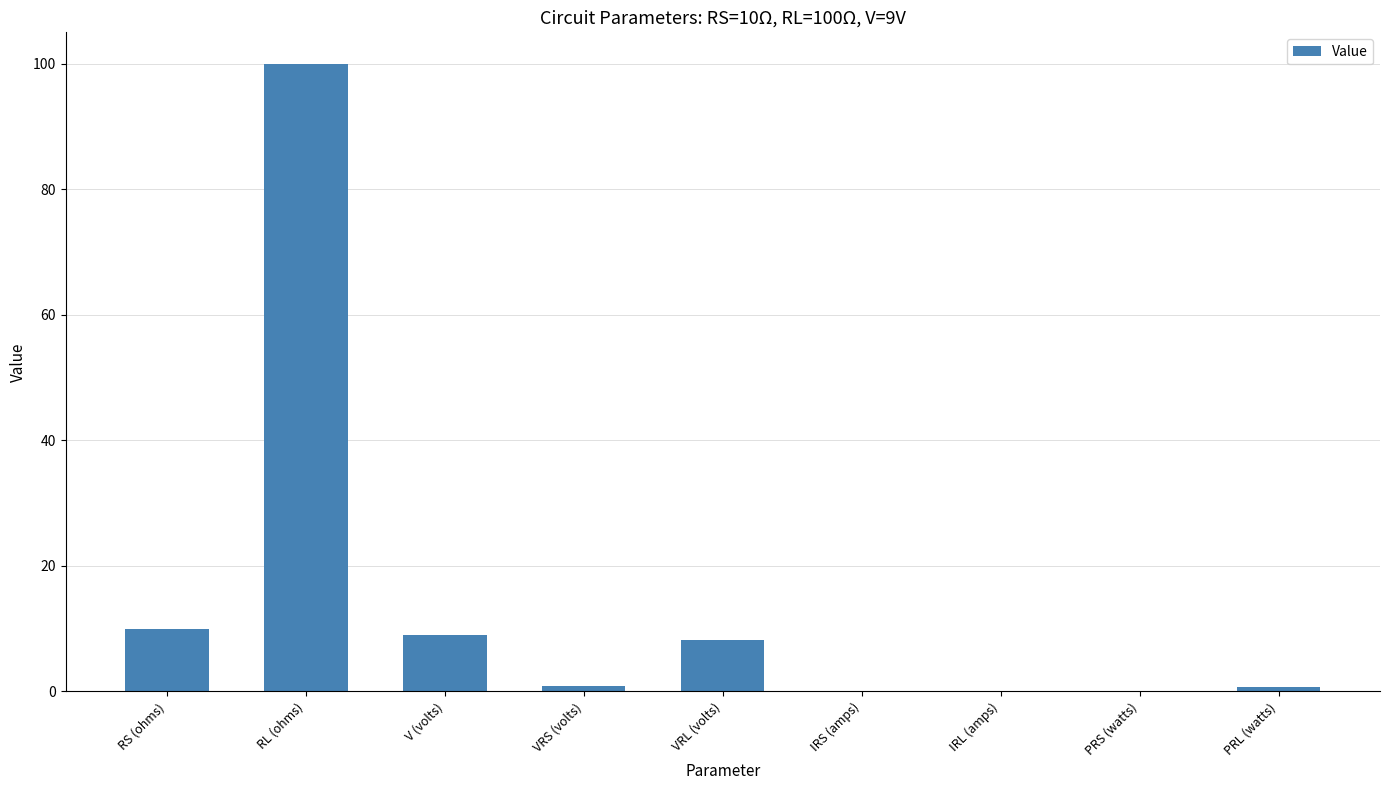

Is it true that the value at VRL (volts) is 8.2?

True